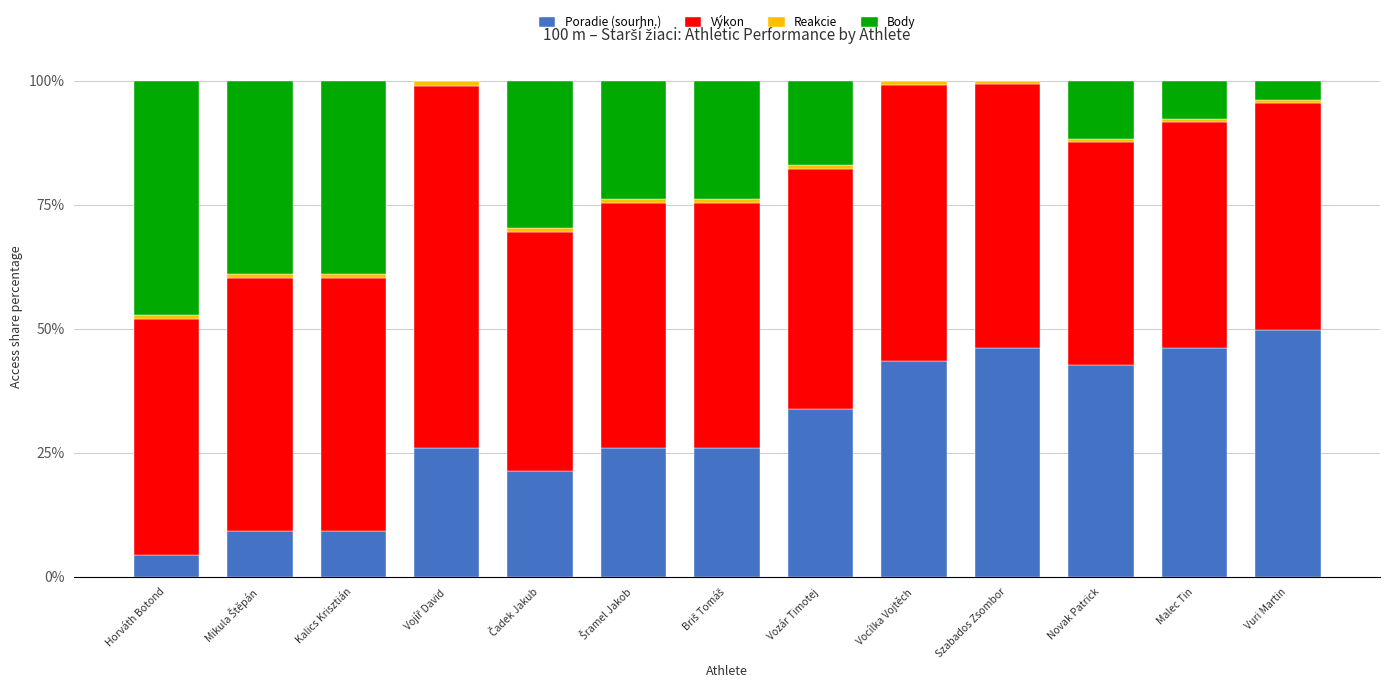

The Poradie (sourhn.) series shows 46.1 at Szabados Zsombor. True or false?

True